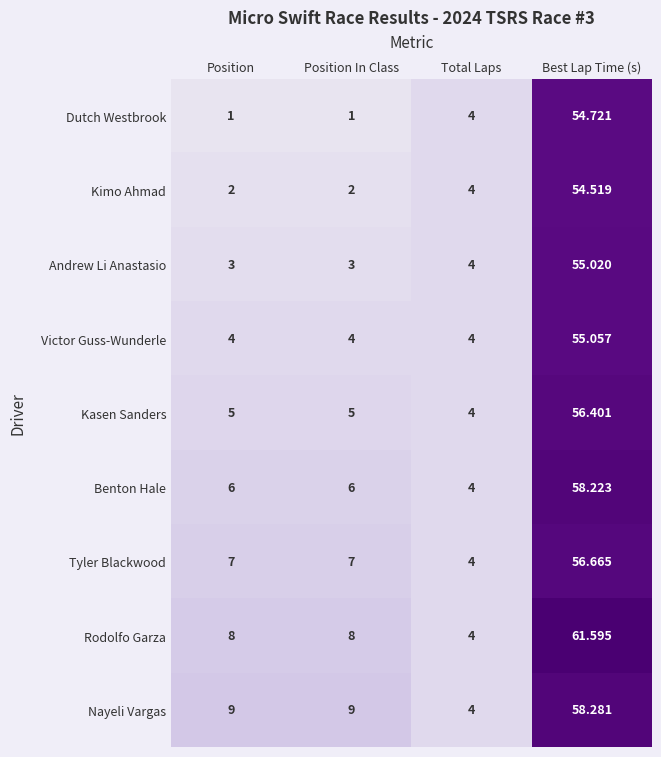

Rank the series by their maximum value, from highest to lowest.

Rodolfo Garza, Nayeli Vargas, Benton Hale, Tyler Blackwood, Kasen Sanders, Victor Guss-Wunderle, Andrew Li Anastasio, Dutch Westbrook, Kimo Ahmad